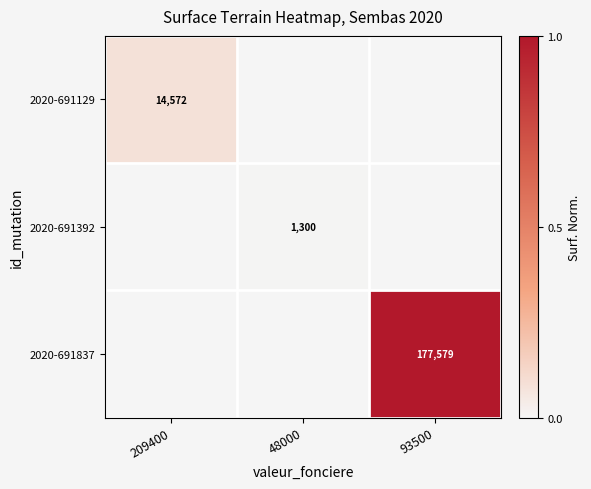

The 2020-691129 series shows 14572 at 209400. True or false?

True